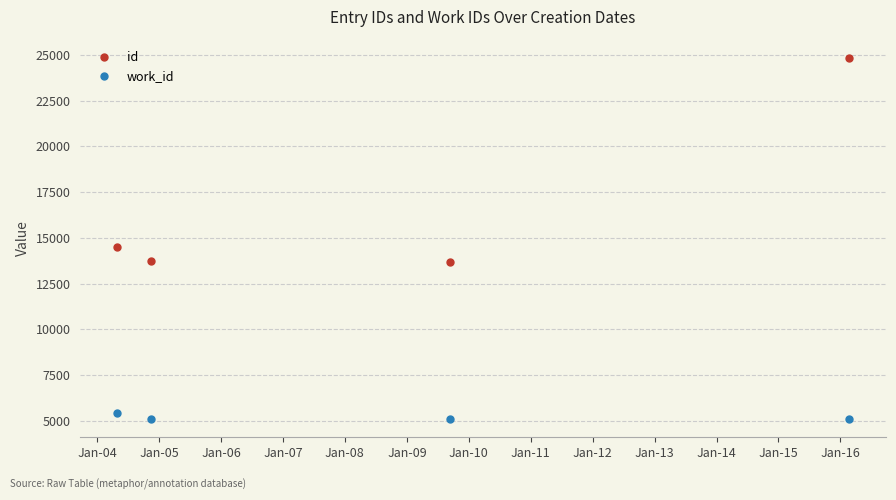

What is the value of the id point at the 4th from the left?

24843